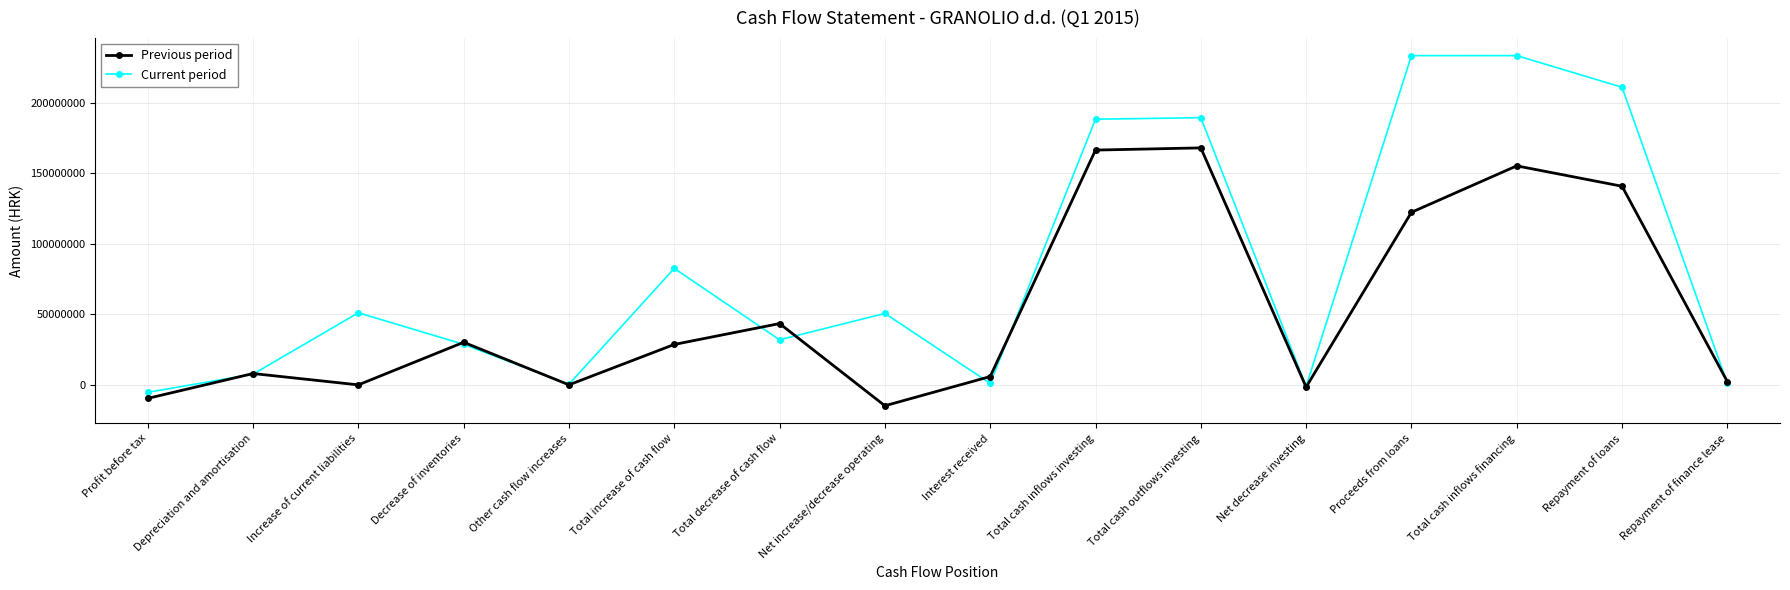

How many lines are shown in the chart?

2